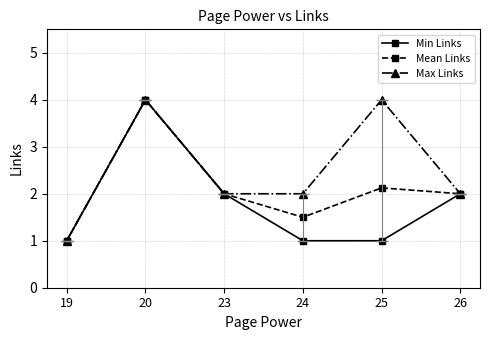

How many series are shown in this chart?

3